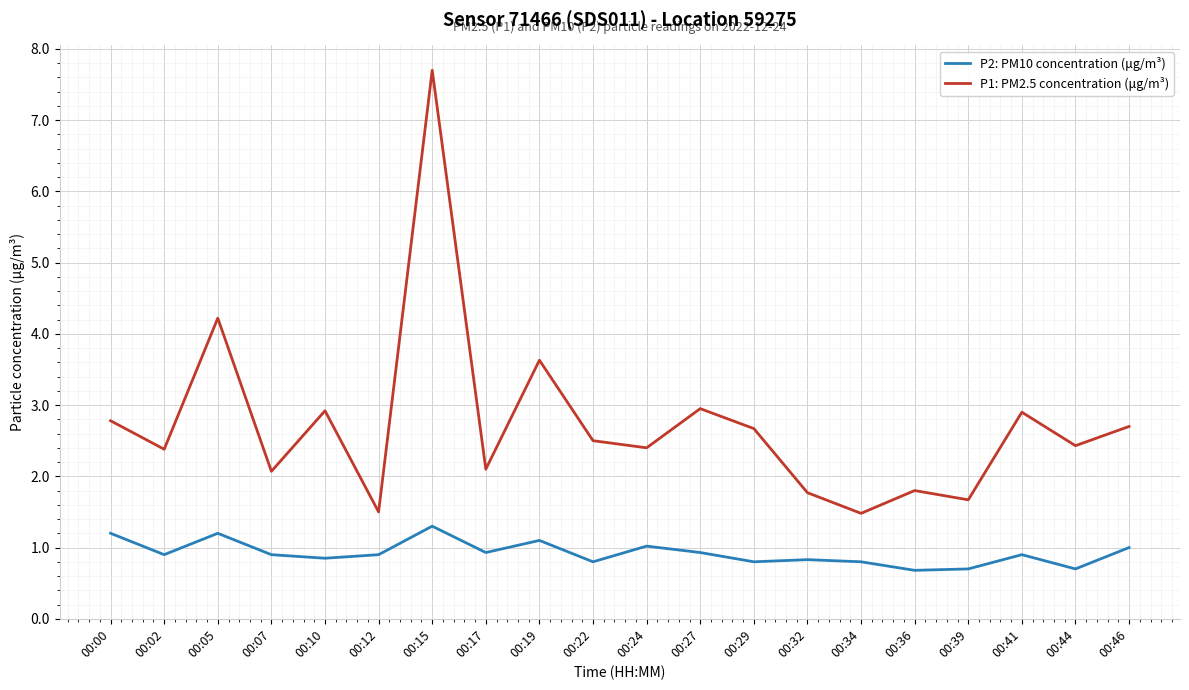

What is the approximate value of P1: PM2.5 concentration (μg/m³) at 00:15?

7.7